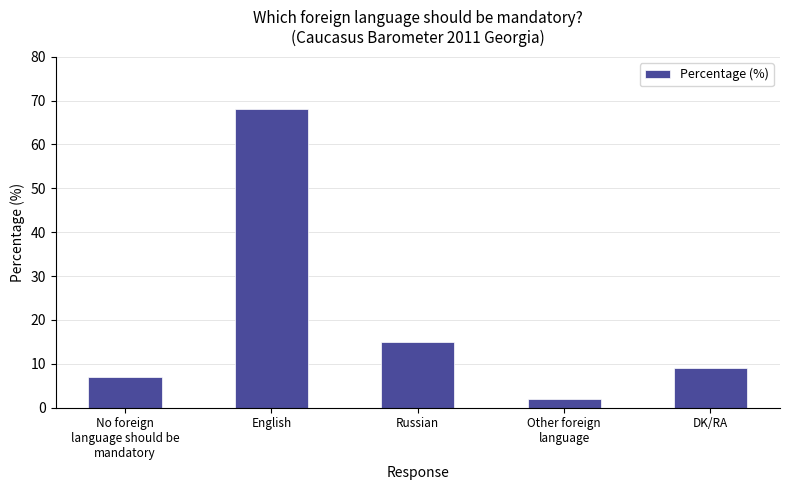

Are the bars grouped side by side (vs. stacked)?

No